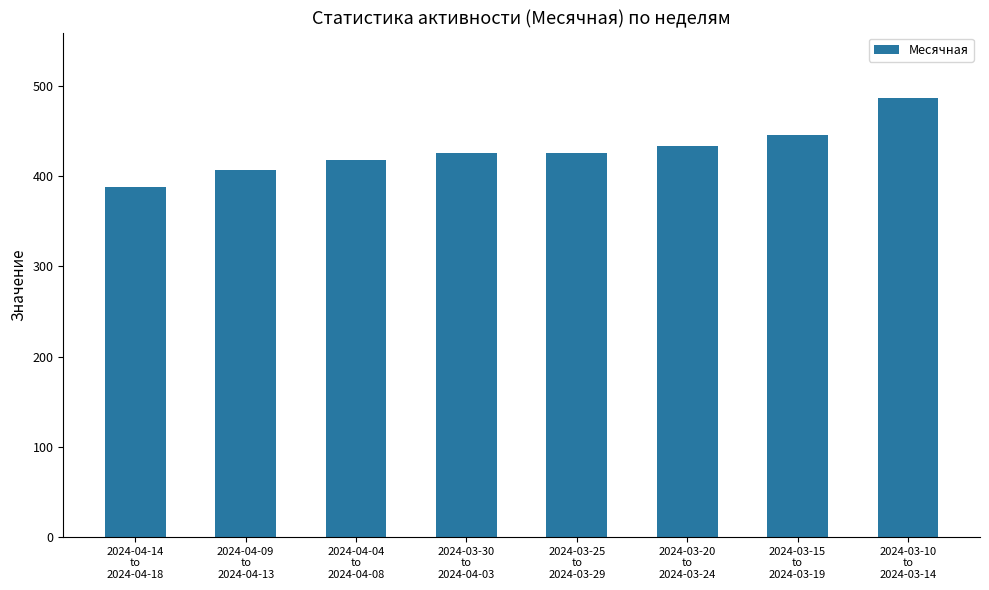

What is the change in value from 2024-04-14
to
2024-04-18 to 2024-03-15
to
2024-03-19?

+58